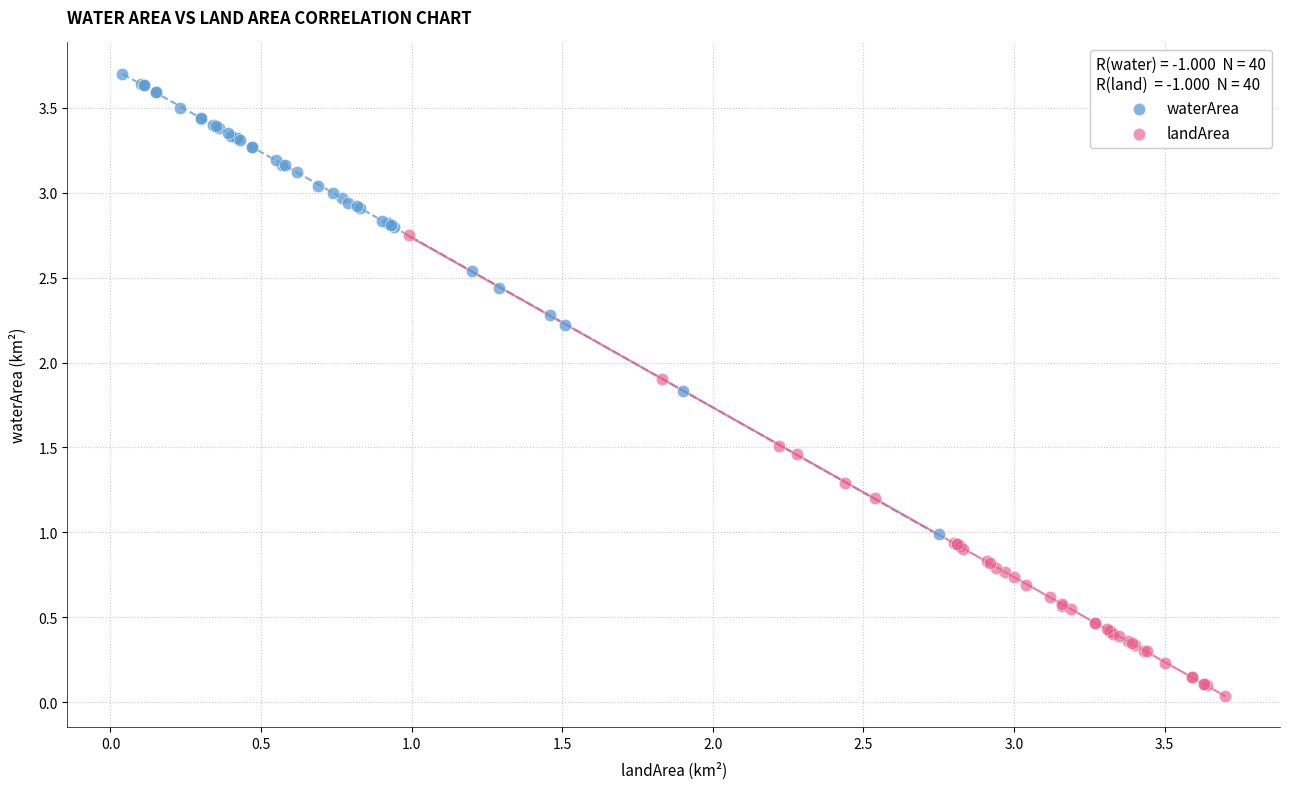

What are all the series names shown in the legend?

waterArea, landArea